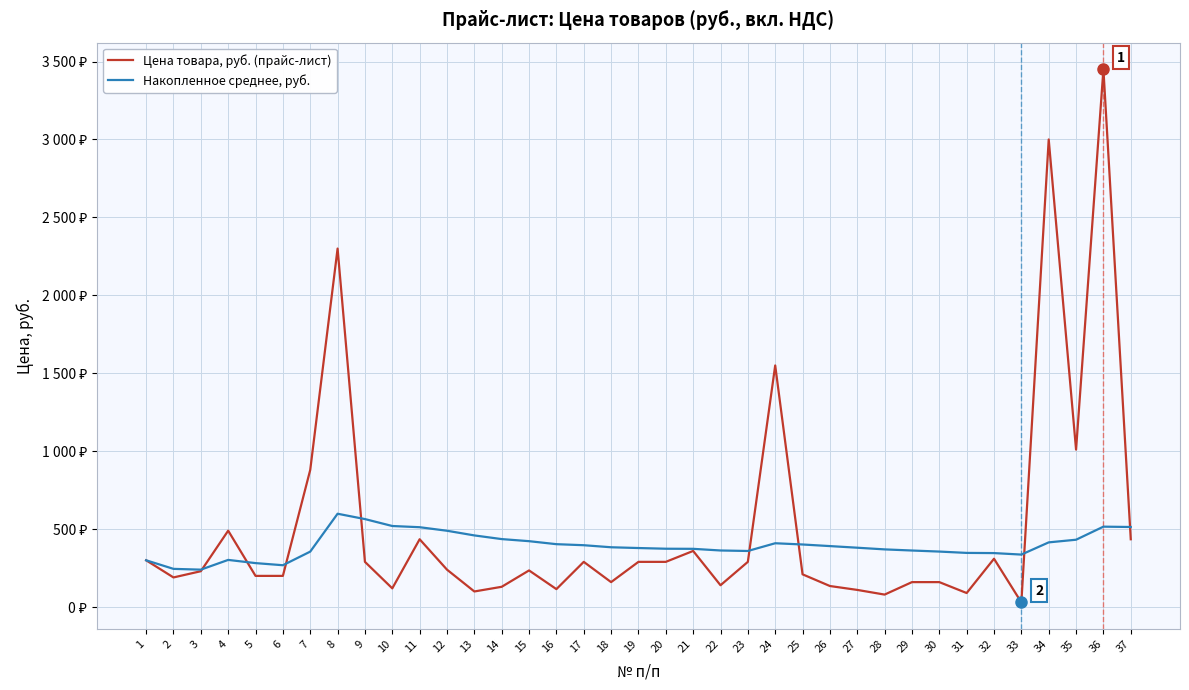

What is the average value of the Цена товара, руб. (прайс-лист) series?

513.6